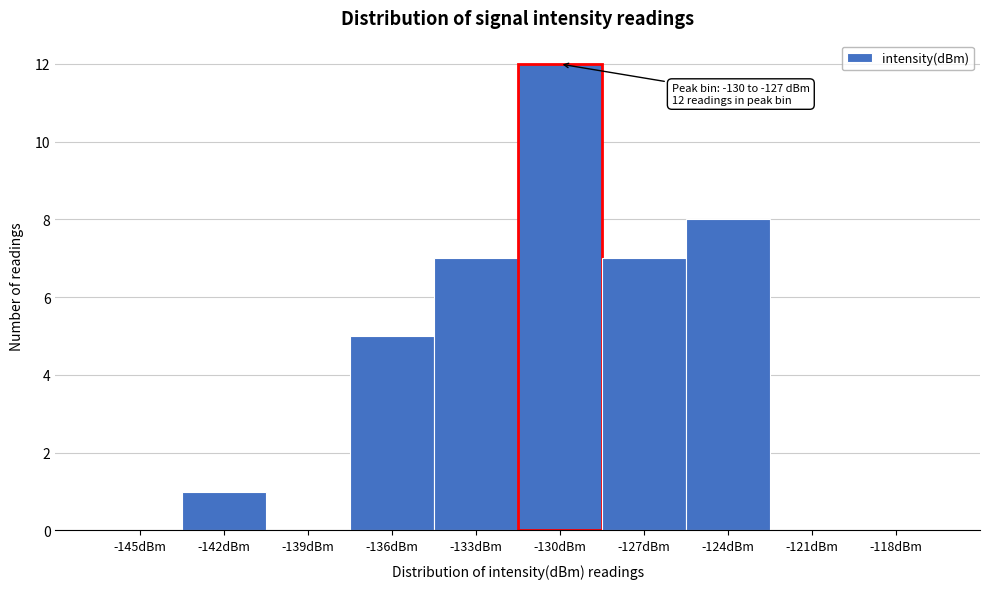

Reading left to right, transcribe all the data shown in this chart.

-145dBm=0	-142dBm=1	-139dBm=0	-136dBm=5	-133dBm=7	-130dBm=12	-127dBm=7	-124dBm=8	-121dBm=0	-118dBm=0